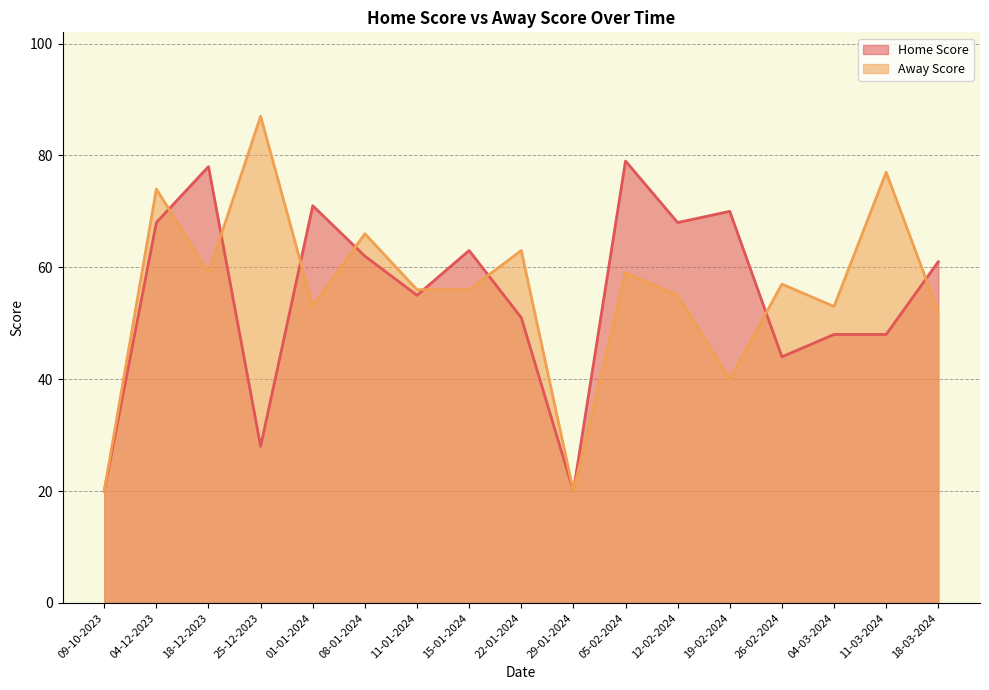

True or false: Home Score has a value of 136 at 18-12-2023.

False